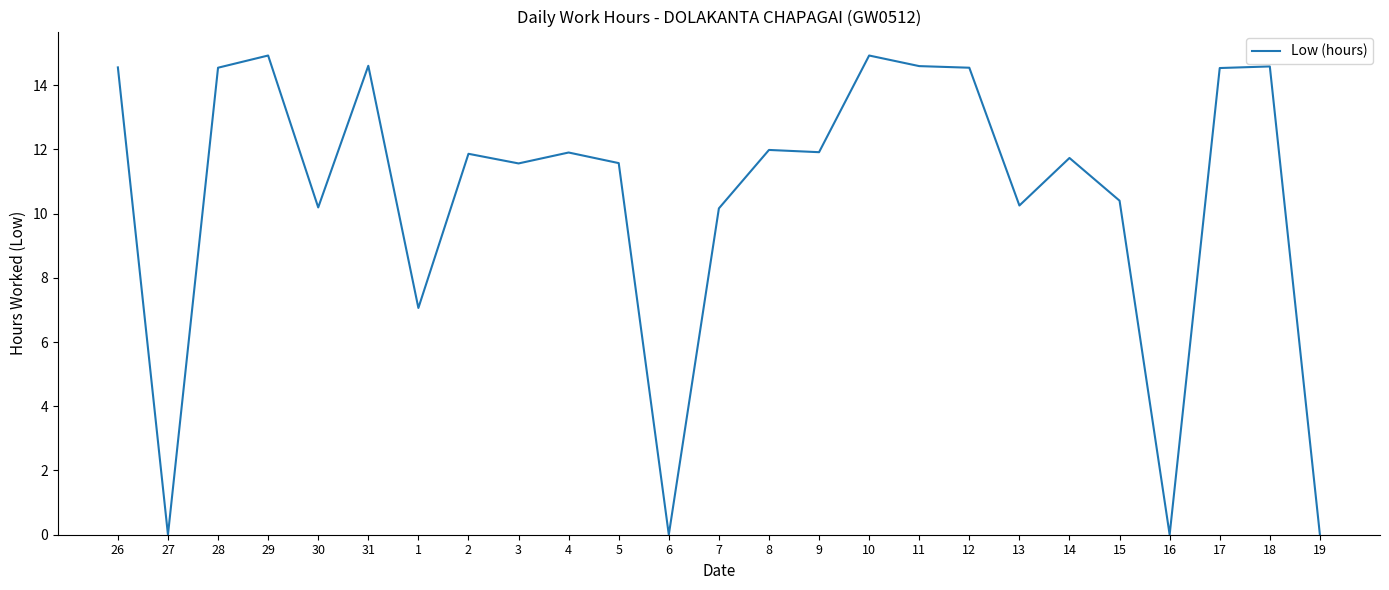

What is the average value?

10.5